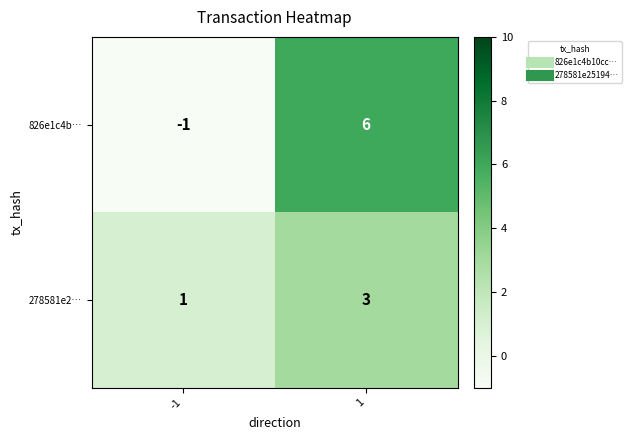

At which category is the sum across all series the highest?

1